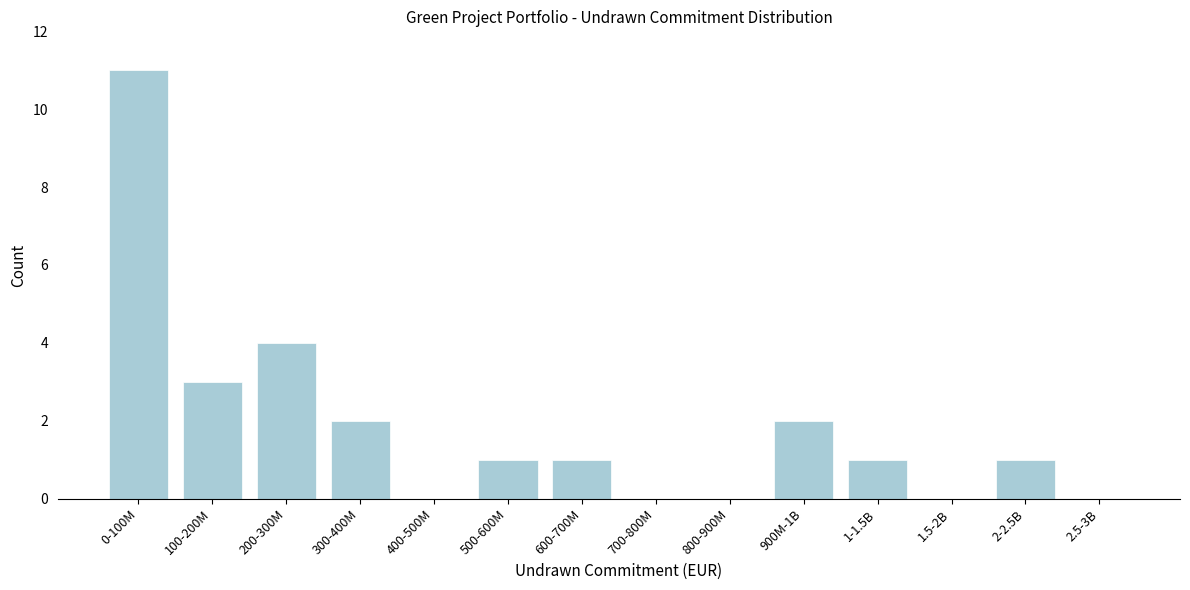

Reading left to right, what are all the values shown in this chart?

0-100M=11	100-200M=3	200-300M=4	300-400M=2	400-500M=0	500-600M=1	600-700M=1	700-800M=0	800-900M=0	900M-1B=2	1-1.5B=1	1.5-2B=0	2-2.5B=1	2.5-3B=0